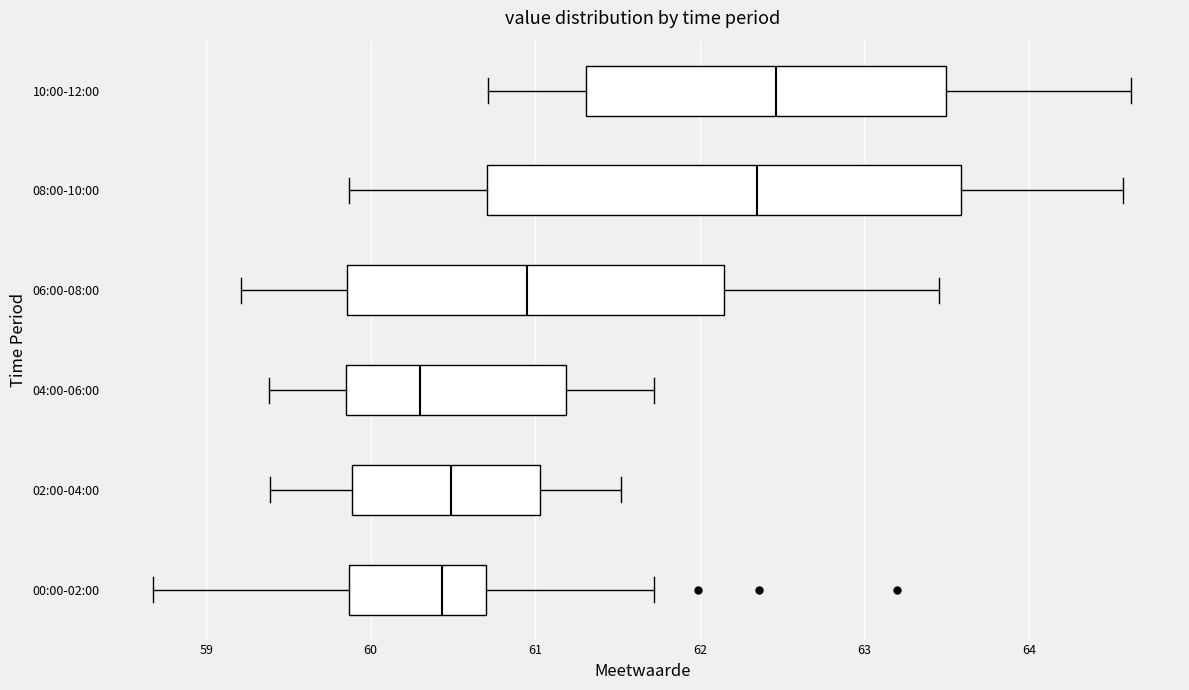

Which box's median line is the furthest to the right?

10:00-12:00